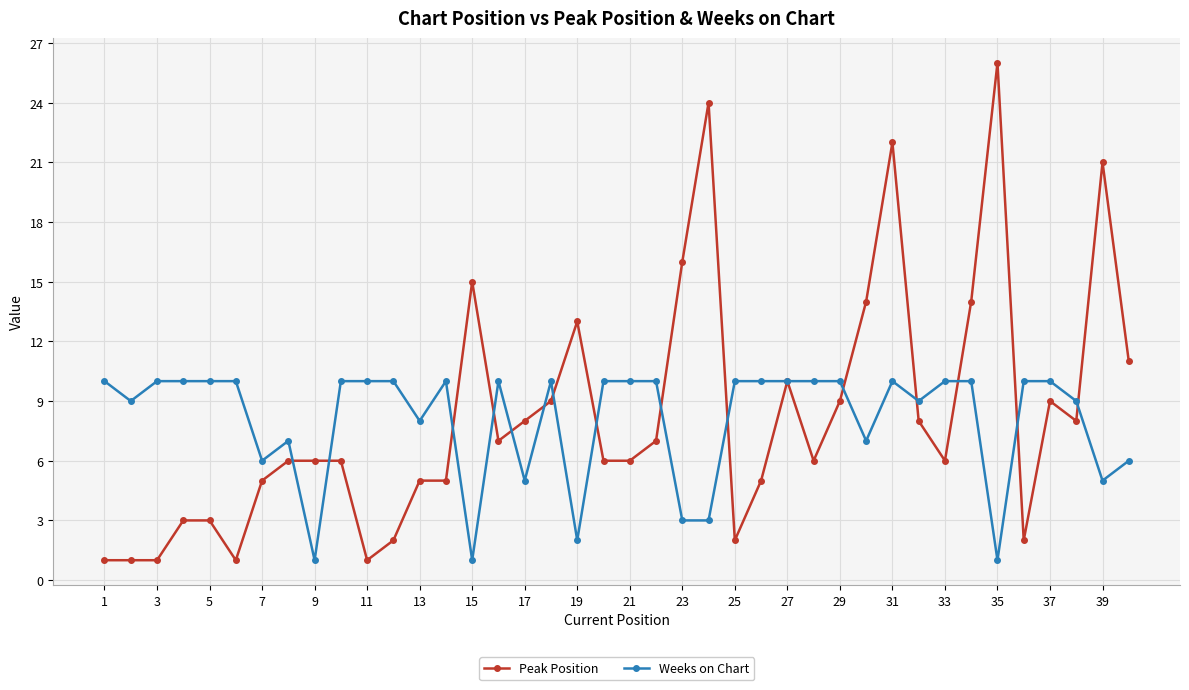

Which series has the widest spread of values?

Peak Position